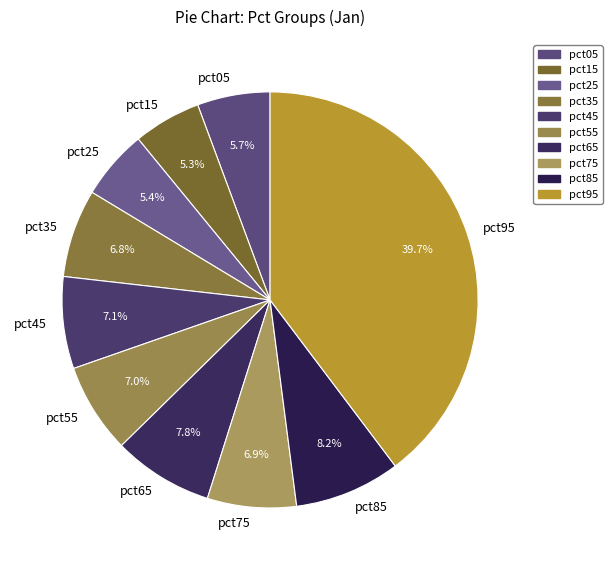

To the nearest percent, what is the average slice percentage?

10%